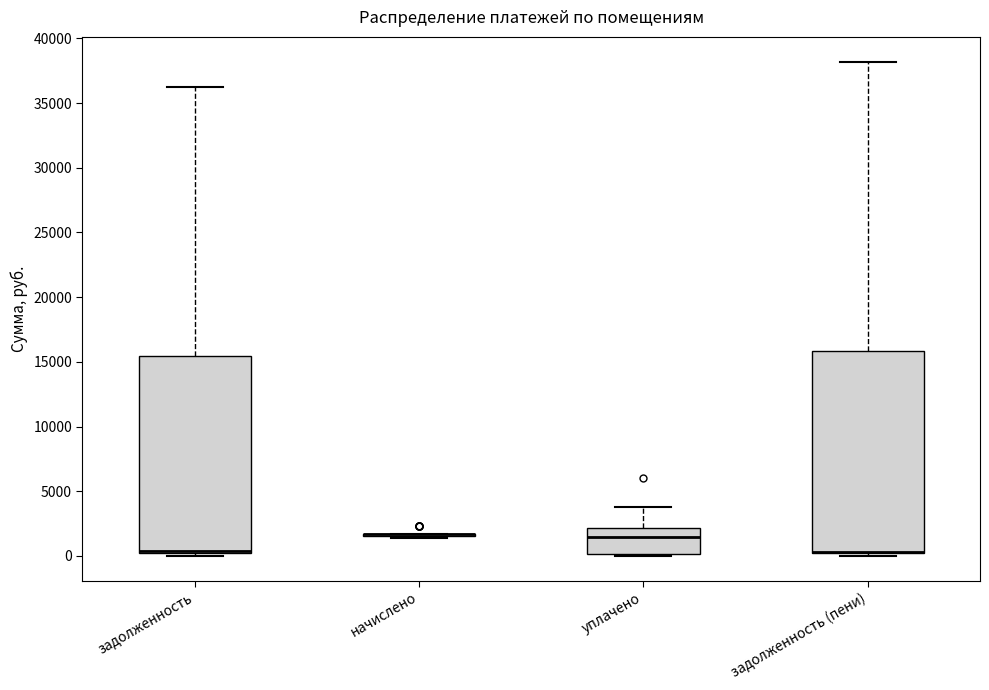

Reading left to right, transcribe this box plot: for each box, give where its median line is, the range the box spans, and where its two whiskers end, as read against the y-axis. The values are not printed on the chart, so give them approximately, as read against the axis.

задолженность: median 500 (drawn on the box's lower edge), box 500 to 15500, whiskers 0 to 36500
начислено: box collapsed to a line at 1500, whiskers 1500 to 1500
уплачено: median 1500, box 0 to 2000, whiskers 0 to 4000
задолженность (пени): median 500 (drawn on the box's lower edge), box 0 to 16000, whiskers 0 (just below the box's lower edge) to 38000